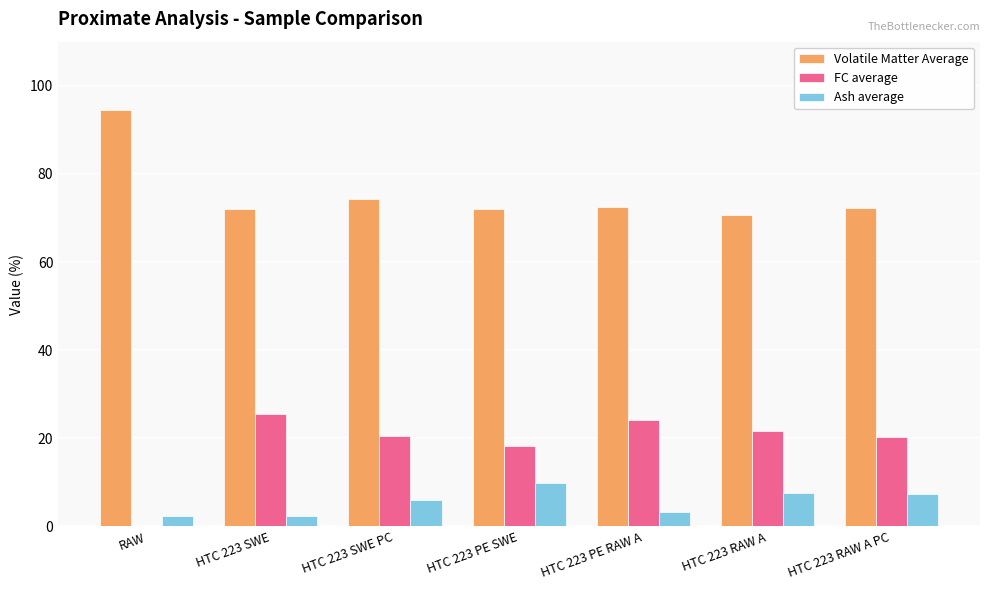

True or false: Volatile Matter Average has a value of 27.3 at HTC 223 SWE PC.

False